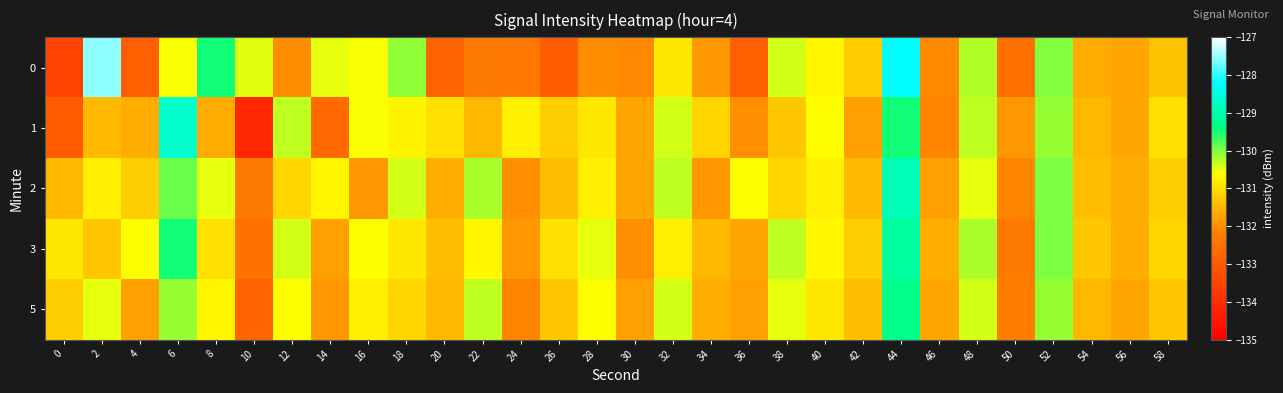

Reading left to right, extract all data points from this chart.

0: 0=-133.5	2=-127.5	4=-132.9	6=-130.6	8=-129.5	10=-130.5	12=-132.0	14=-130.5	16=-130.6	18=-130.1	20=-132.8	22=-132.3	24=-132.4	26=-132.9	28=-132.0	30=-132.1	32=-130.9	34=-131.9	36=-132.9	38=-130.4	40=-130.7	42=-131.2	44=-128.2	46=-132.0	48=-130.2	50=-132.5	52=-130.0	54=-131.6	56=-131.7	58=-131.3
1: 0=-132.9	2=-131.5	4=-131.6	6=-128.7	8=-131.7	10=-134.1	12=-130.3	14=-132.7	16=-130.6	18=-130.7	20=-131.0	22=-131.5	24=-130.8	26=-131.2	28=-130.9	30=-131.7	32=-130.4	34=-131.1	36=-132.0	38=-131.3	40=-130.6	42=-131.8	44=-129.5	46=-132.1	48=-130.3	50=-131.9	52=-130.1	54=-131.5	56=-131.7	58=-131.0
2: 0=-131.5	2=-130.8	4=-131.2	6=-129.9	8=-130.5	10=-132.3	12=-131.1	14=-130.7	16=-131.9	18=-130.4	20=-131.6	22=-130.2	24=-132.0	26=-131.4	28=-130.8	30=-131.7	32=-130.3	34=-131.9	36=-130.6	38=-131.1	40=-130.8	42=-131.5	44=-128.9	46=-131.8	48=-130.5	50=-132.1	52=-130.0	54=-131.4	56=-131.6	58=-131.2
3: 0=-130.9	2=-131.3	4=-130.6	6=-129.5	8=-131.0	10=-132.5	12=-130.4	14=-131.8	16=-130.6	18=-130.9	20=-131.4	22=-130.7	24=-131.9	26=-131.0	28=-130.5	30=-132.0	32=-130.8	34=-131.5	36=-131.7	38=-130.3	40=-130.7	42=-131.2	44=-129.1	46=-131.6	48=-130.2	50=-132.3	52=-130.0	54=-131.3	56=-131.6	58=-131.1
5: 0=-131.2	2=-130.5	4=-131.8	6=-130.1	8=-130.7	10=-132.8	12=-130.6	14=-131.9	16=-130.8	18=-131.1	20=-131.5	22=-130.3	24=-132.1	26=-131.3	28=-130.6	30=-131.8	32=-130.4	34=-131.6	36=-131.8	38=-130.5	40=-130.9	42=-131.4	44=-129.3	46=-131.7	48=-130.4	50=-132.2	52=-130.1	54=-131.5	56=-131.7	58=-131.3